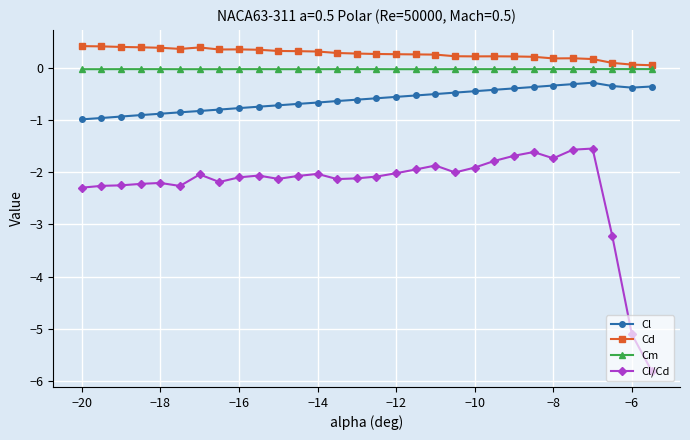

Which series has the largest total across all categories?

Cd